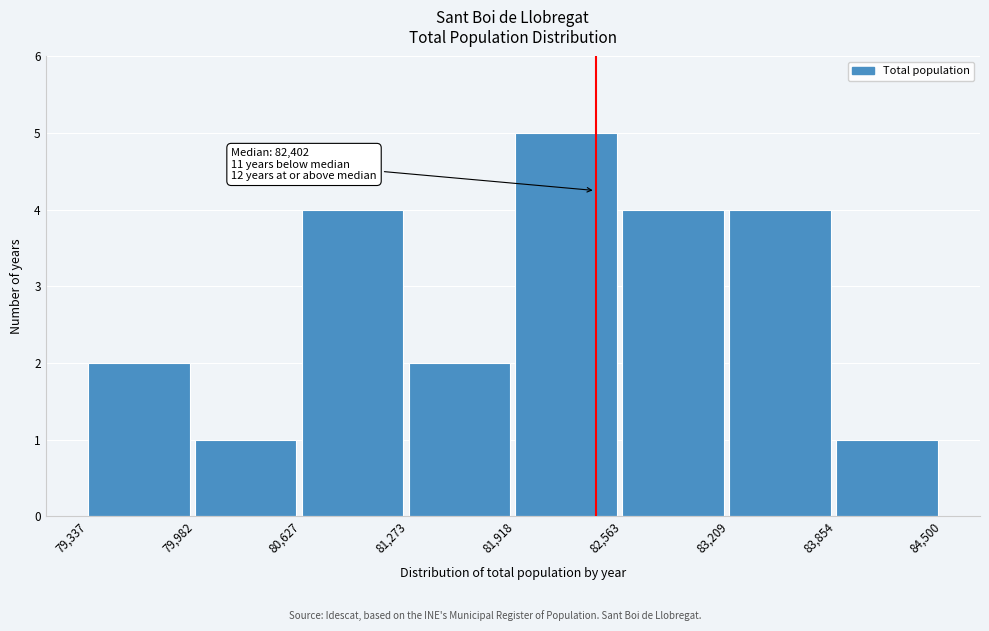

Over which range of the x-axis is the bar tallest?

81,918 to 82,563